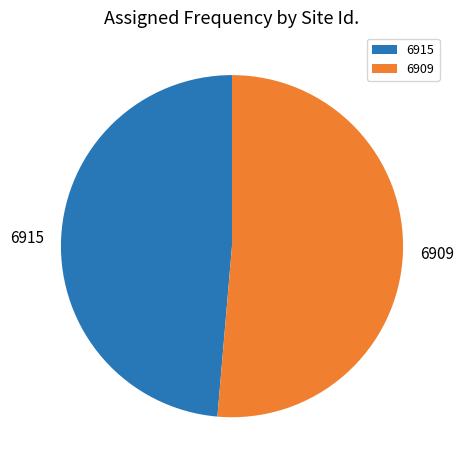

Between 6915 and 6909, which is larger?

6909